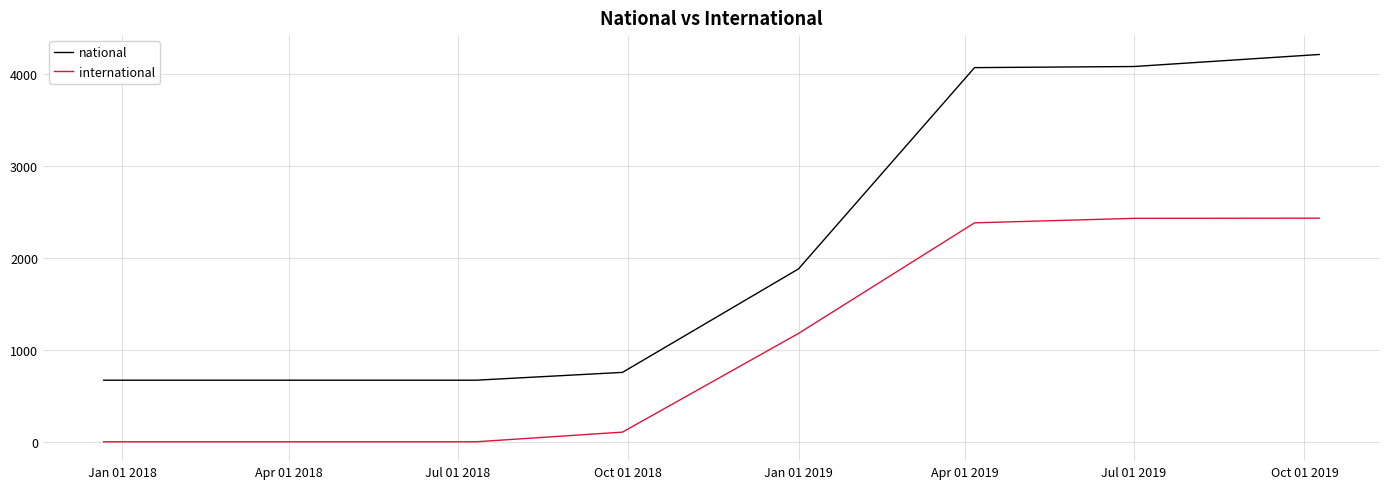

Which series has the widest spread of values?

national